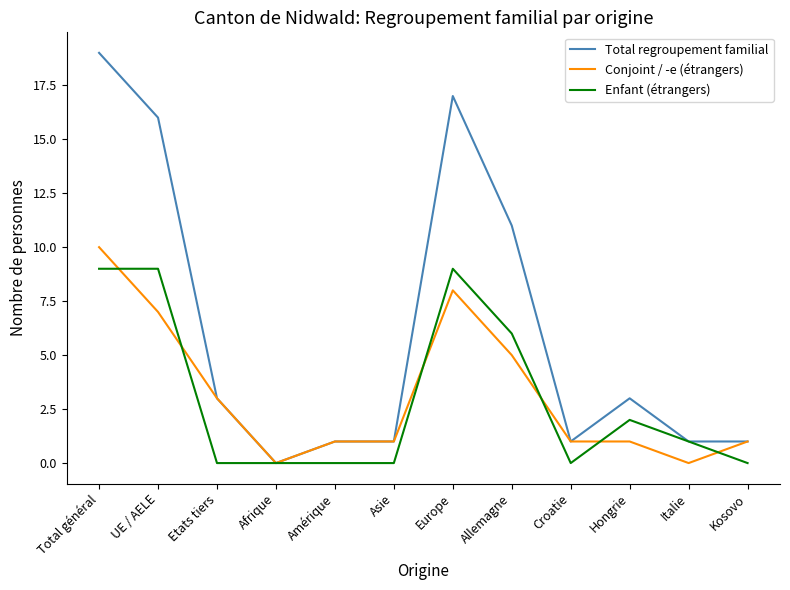

At which category is the sum across all series the highest?

Total général